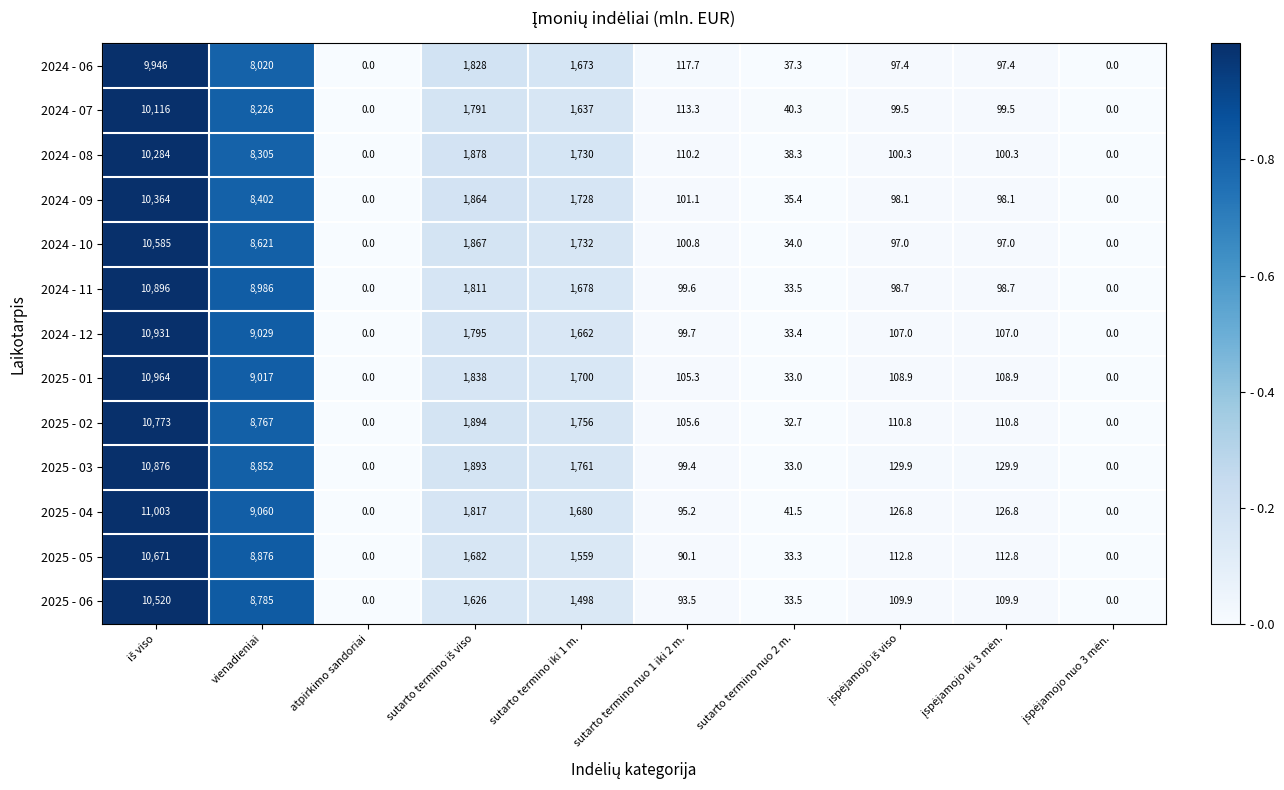

Which series has the largest total across all categories?

2025 - 04